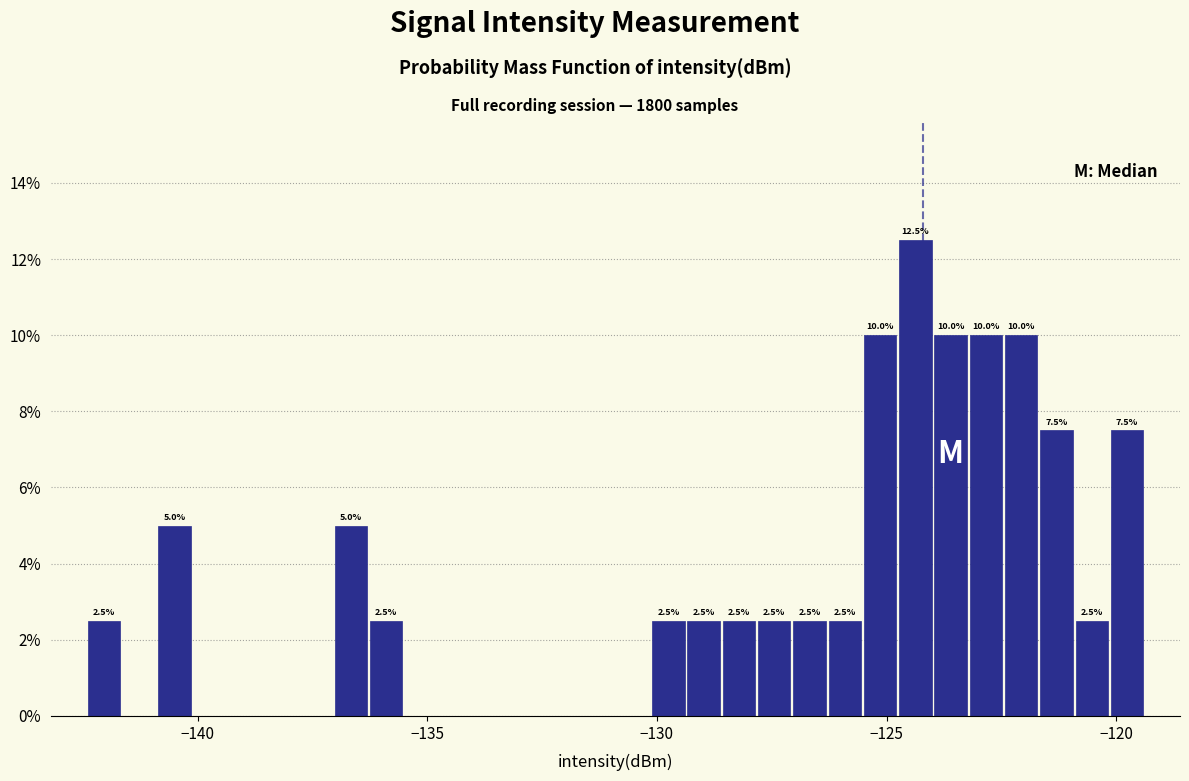

Read against the x-axis, roughly where is the centre of the tallest bar?

-124.5